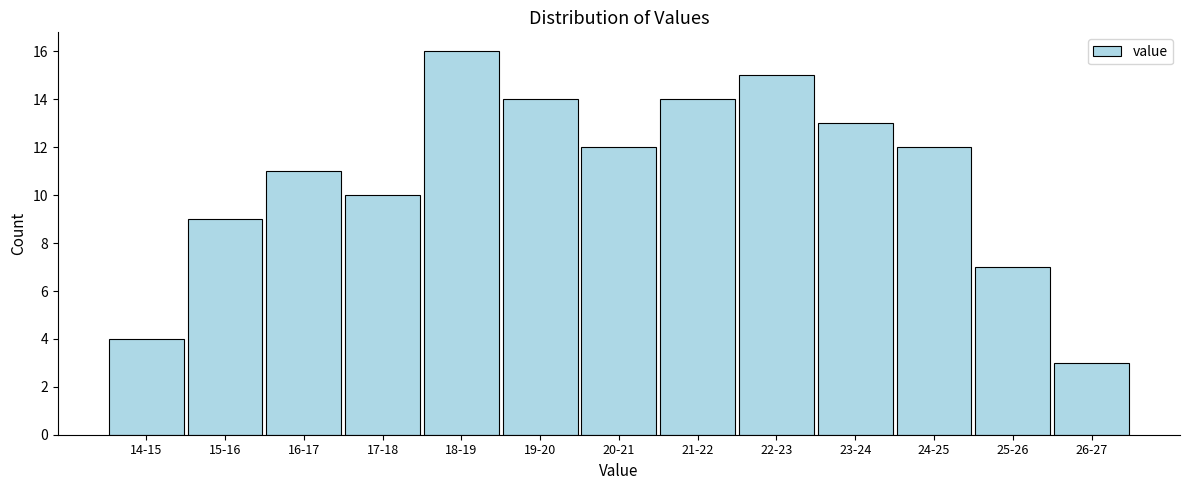

Reading left to right, list all the values displayed in this chart.

4	9	11	10	16	14	12	14	15	13	12	7	3